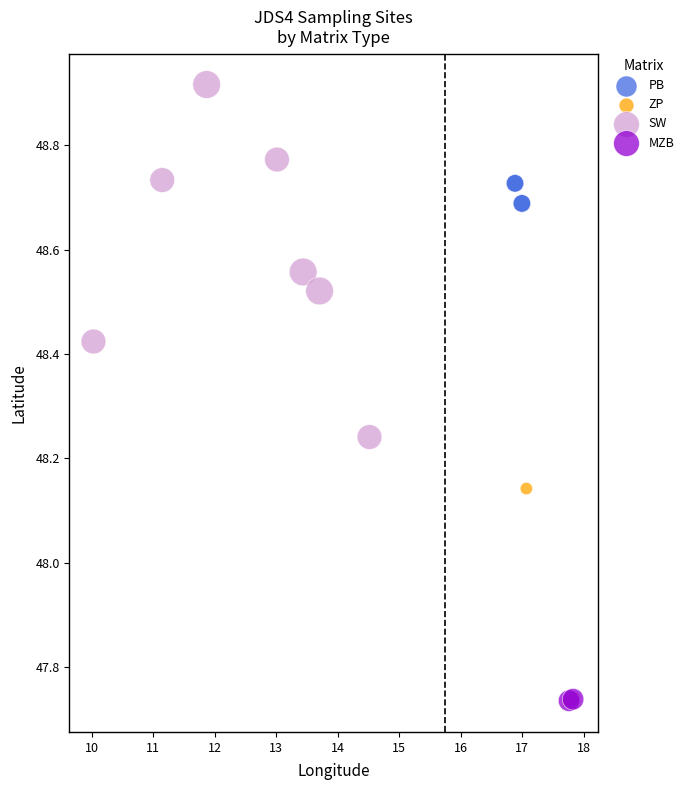

What are all the series names shown in the legend?

ZP, PB, SW, MZB